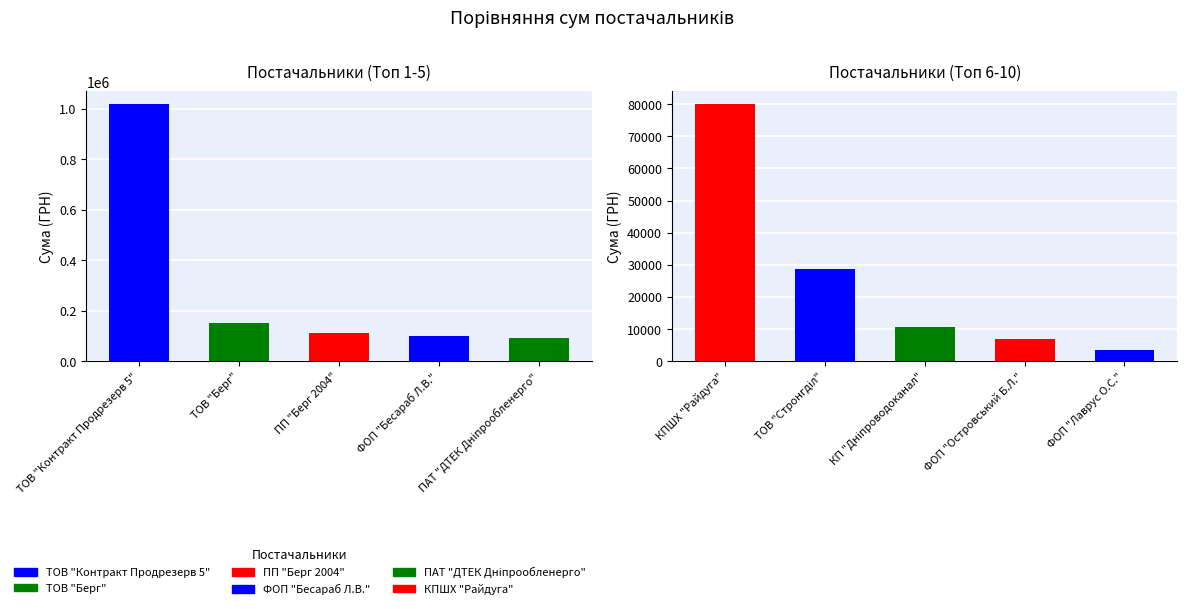

The value of СУМА (ГРН) - Група 2 at ТОВ "Стронгділ" is 20024.1. True or false?

False